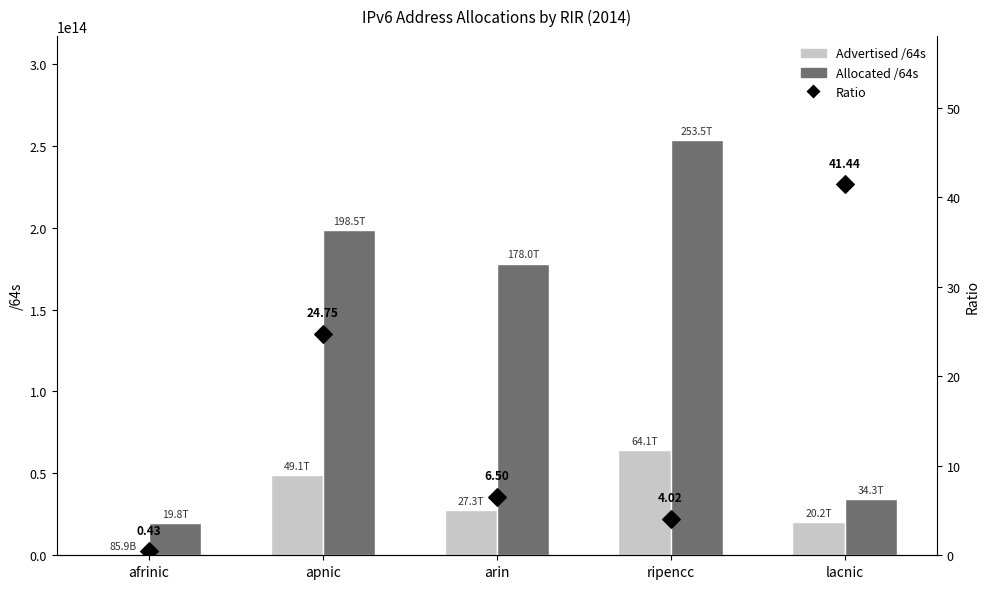

Which series has the largest Y range (max minus min)?

Allocated /64s